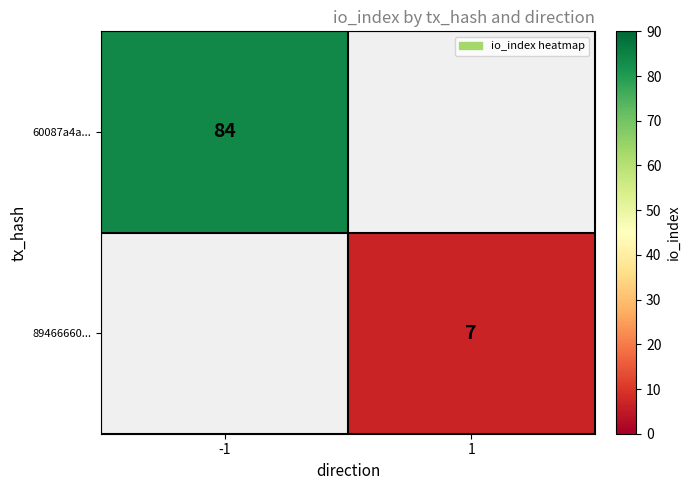

True or false: 89466660... has a value of 10 at 1.

False